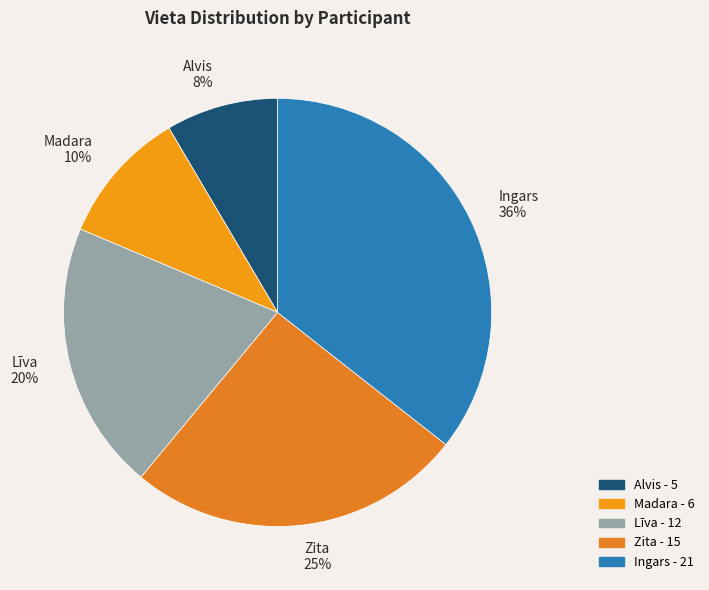

Rank the categories by value from highest to lowest.

Ingars, Zita, Līva, Madara, Alvis